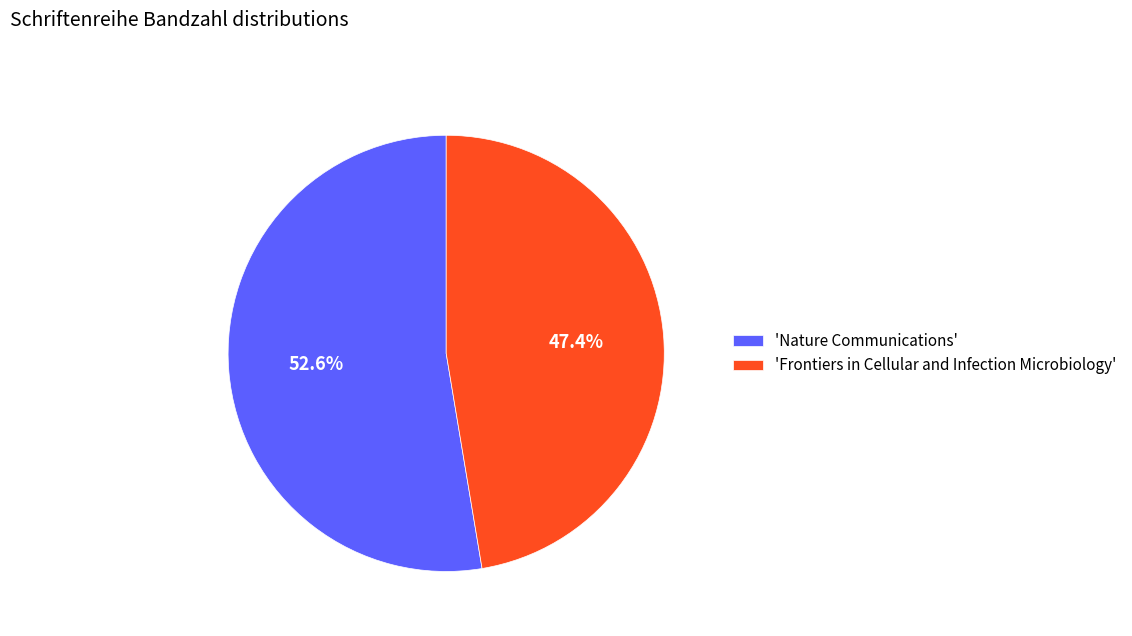

Rank the categories by value from lowest to highest.

'Frontiers in Cellular and Infection Microbiology', 'Nature Communications'